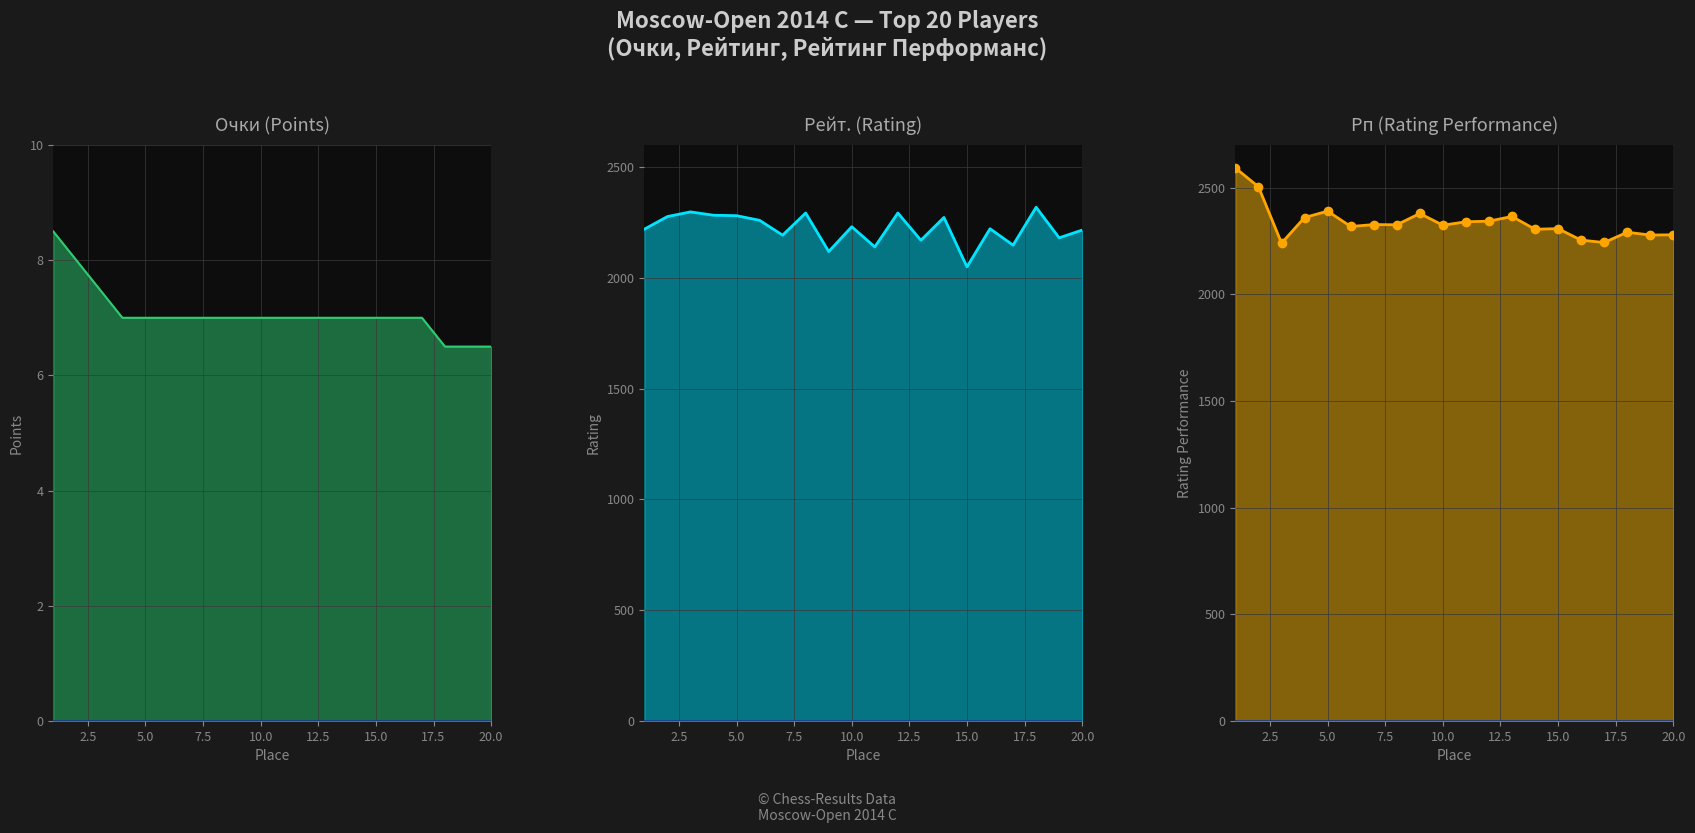

Read the Рп (Rating Performance) value at 15.0.

2327.0